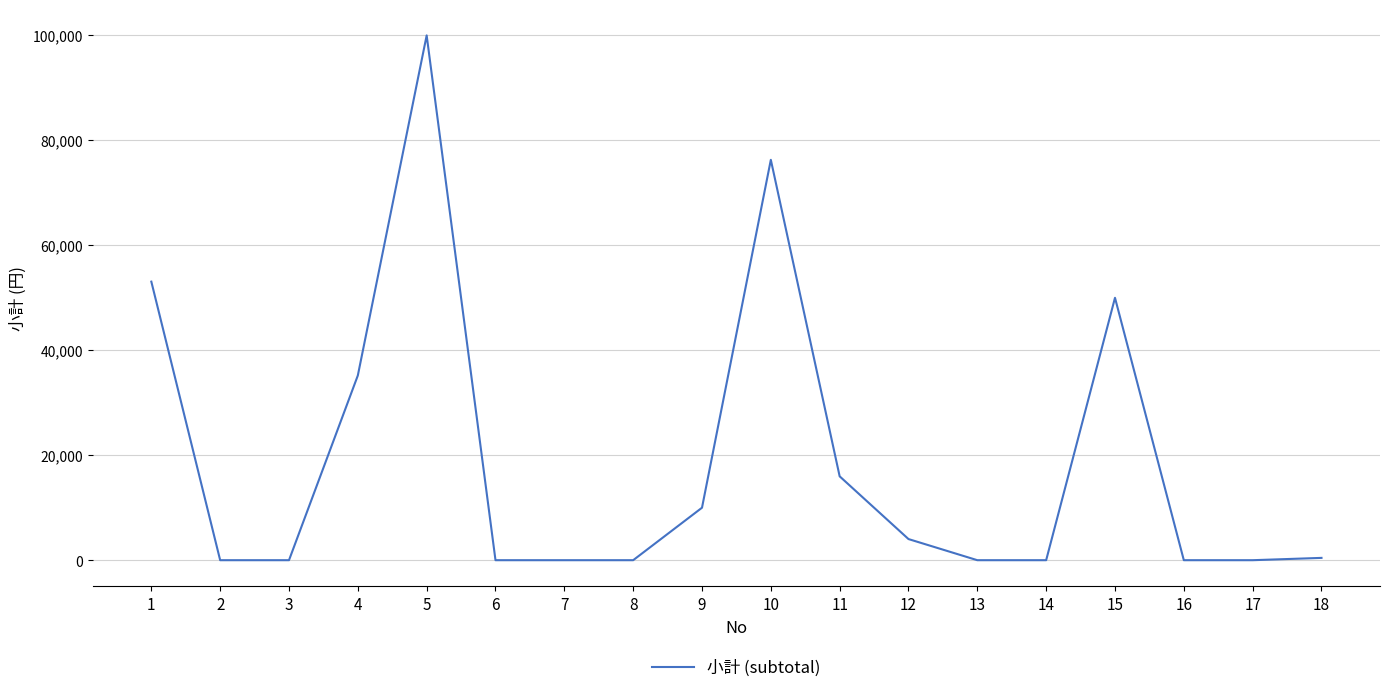

Does the chart display data point markers on the line(s)?

No